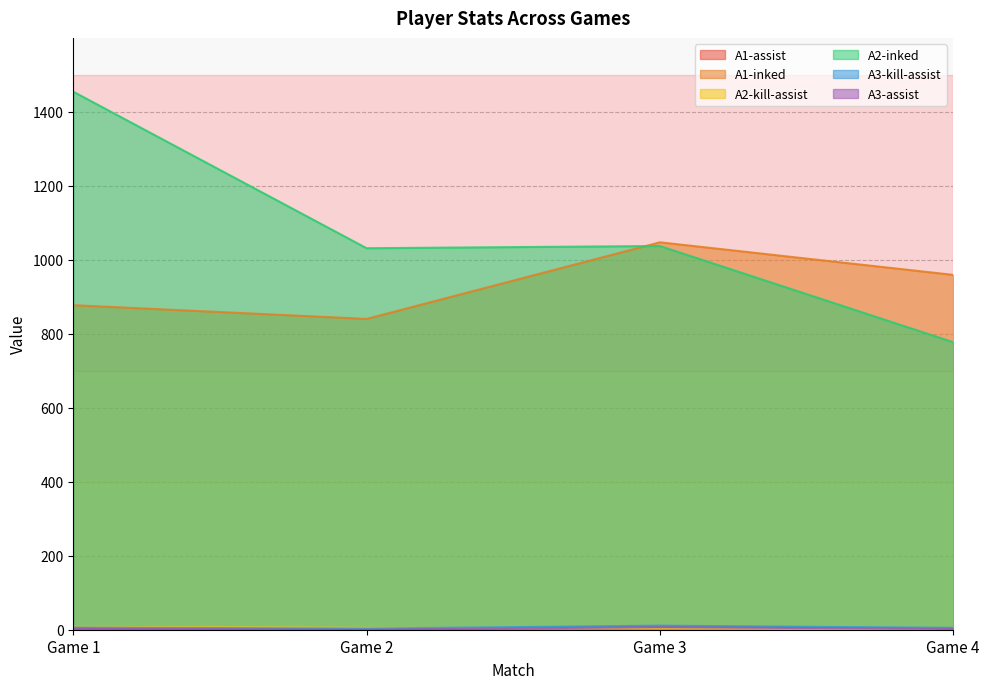

Between Game 2 and Game 1, which is larger?

Game 1